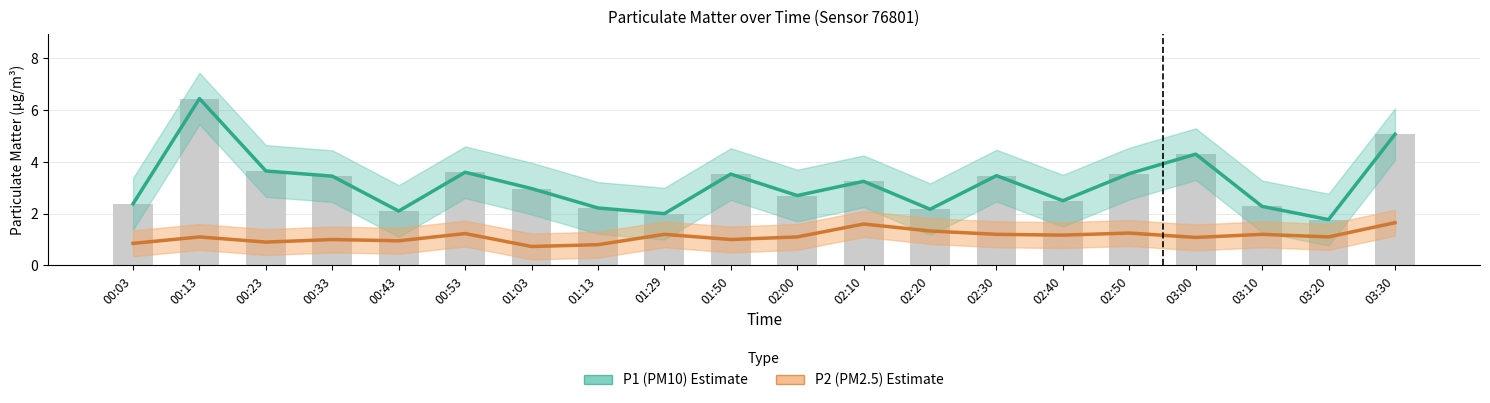

Which series has the widest spread of values?

P1 (PM10)